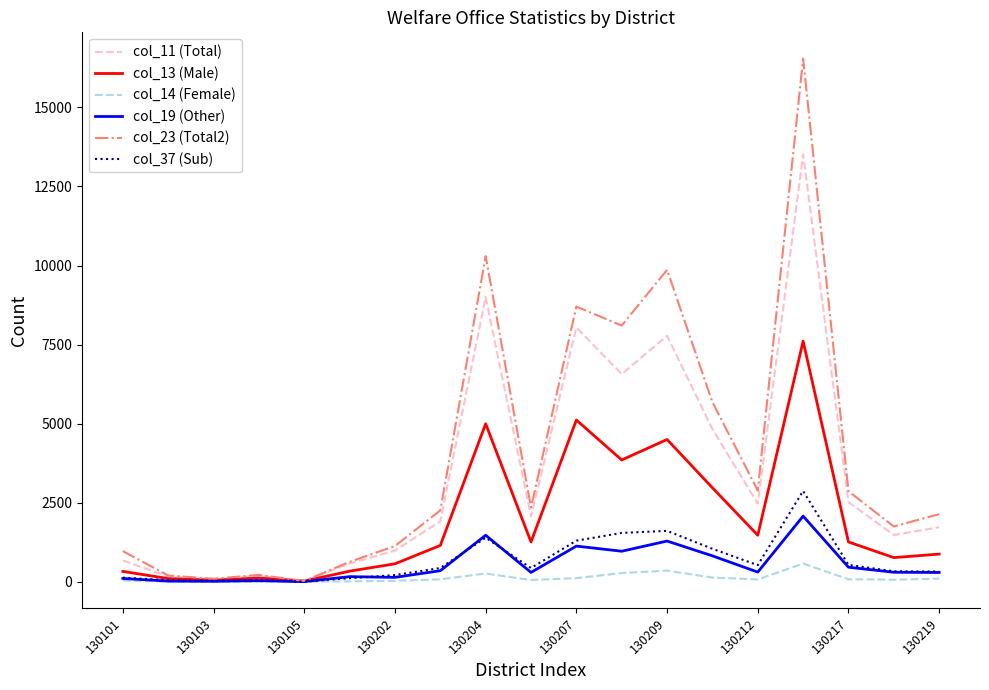

What is the minimum value for col_19 (Other)?

1